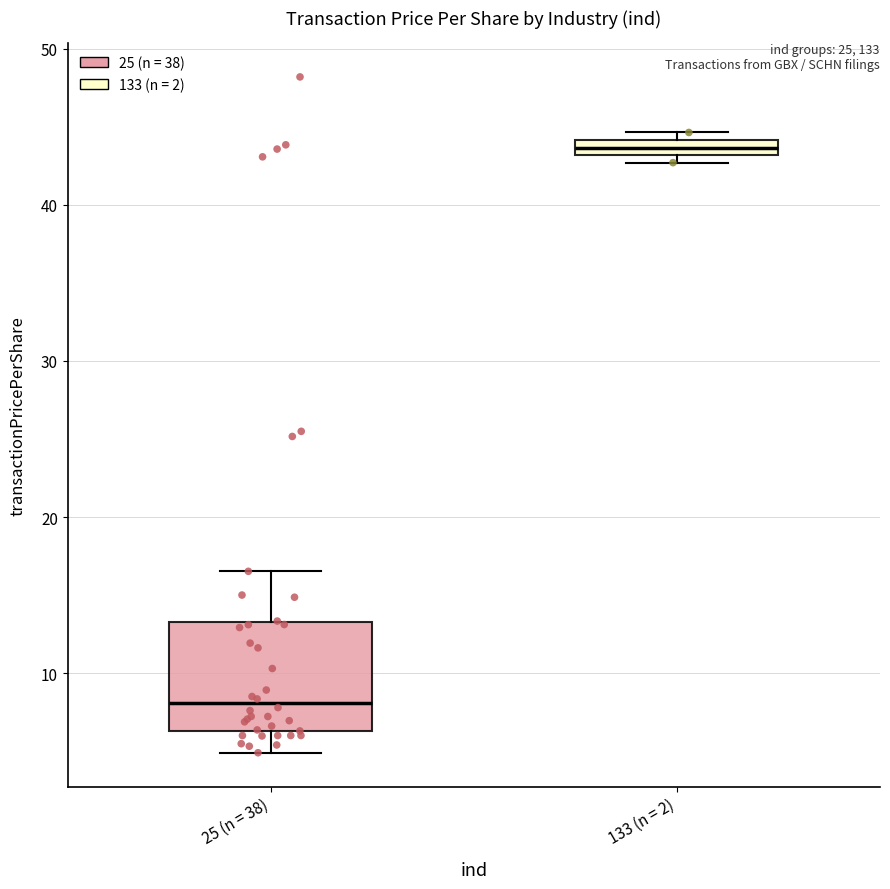

Which box's median line is the highest?

133 (n = 2)